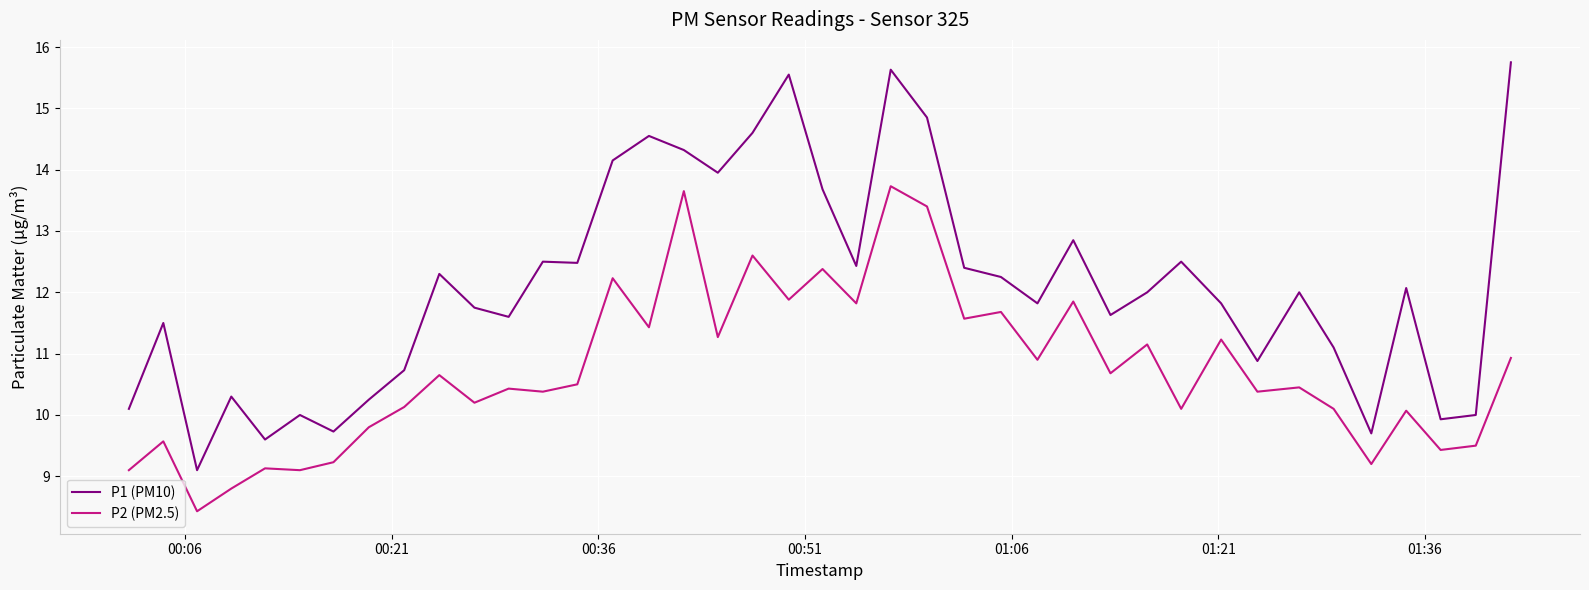

Does the chart display data point markers on the line(s)?

No